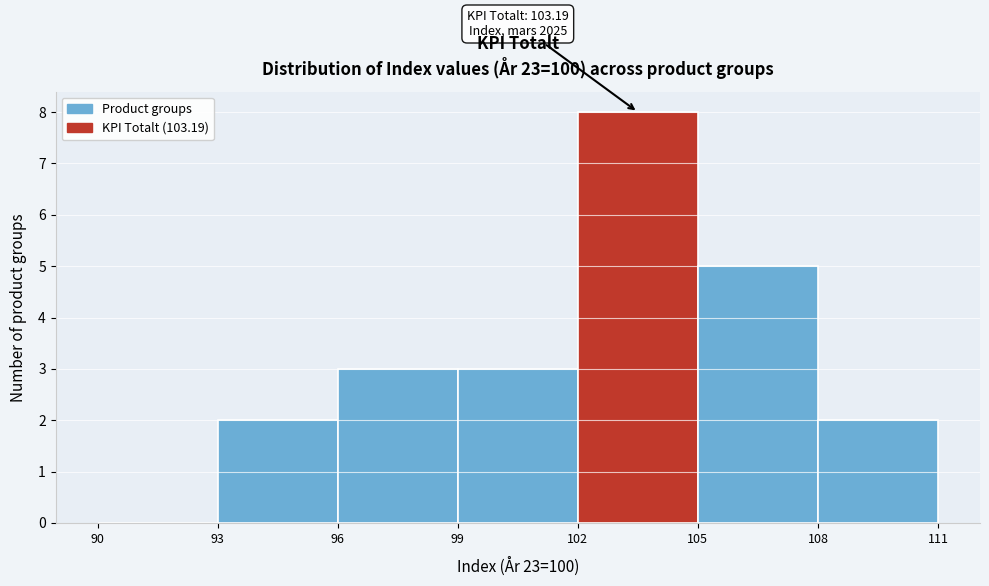

Which range on the x-axis has the tallest bar?

102 to 105